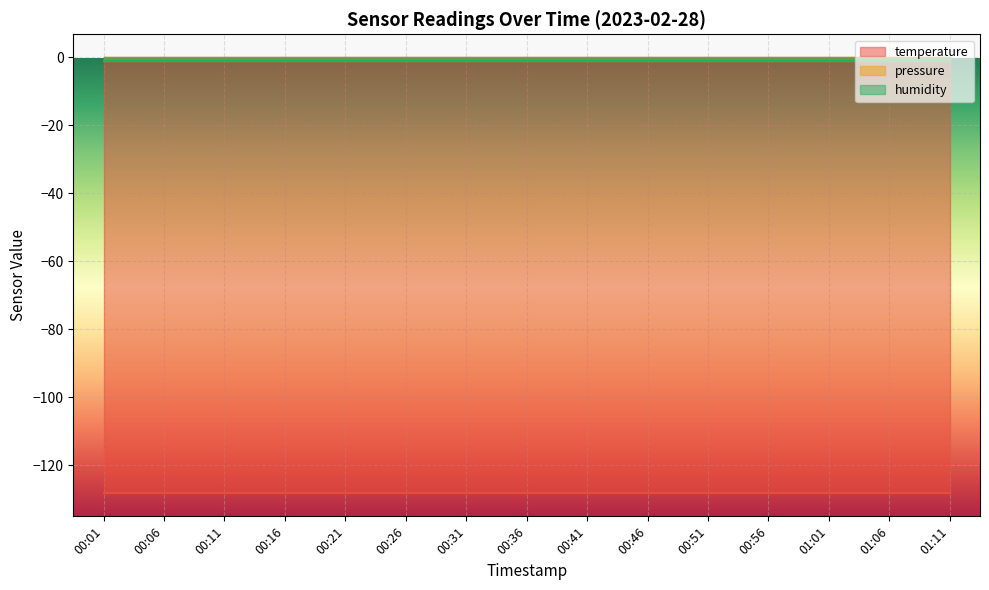

What is the minimum value shown in the chart?

-128